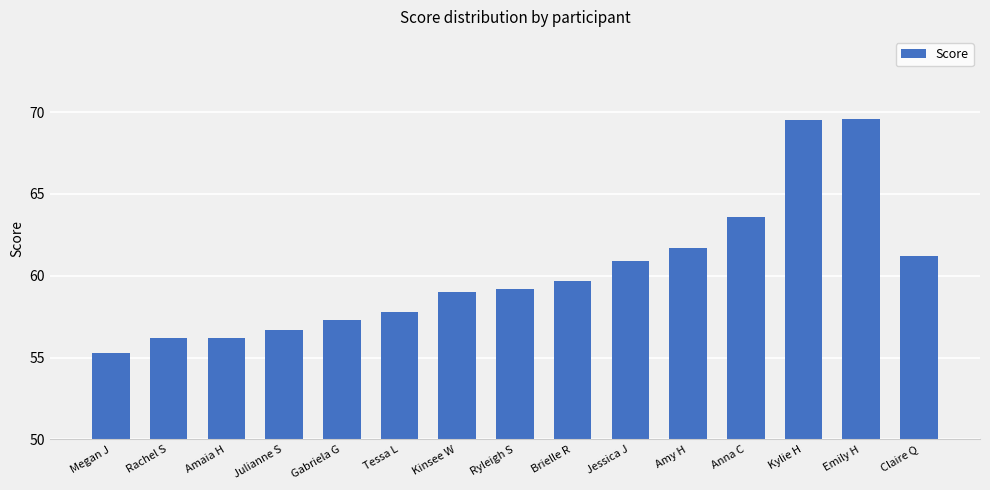

What is the greatest value displayed?

69.6